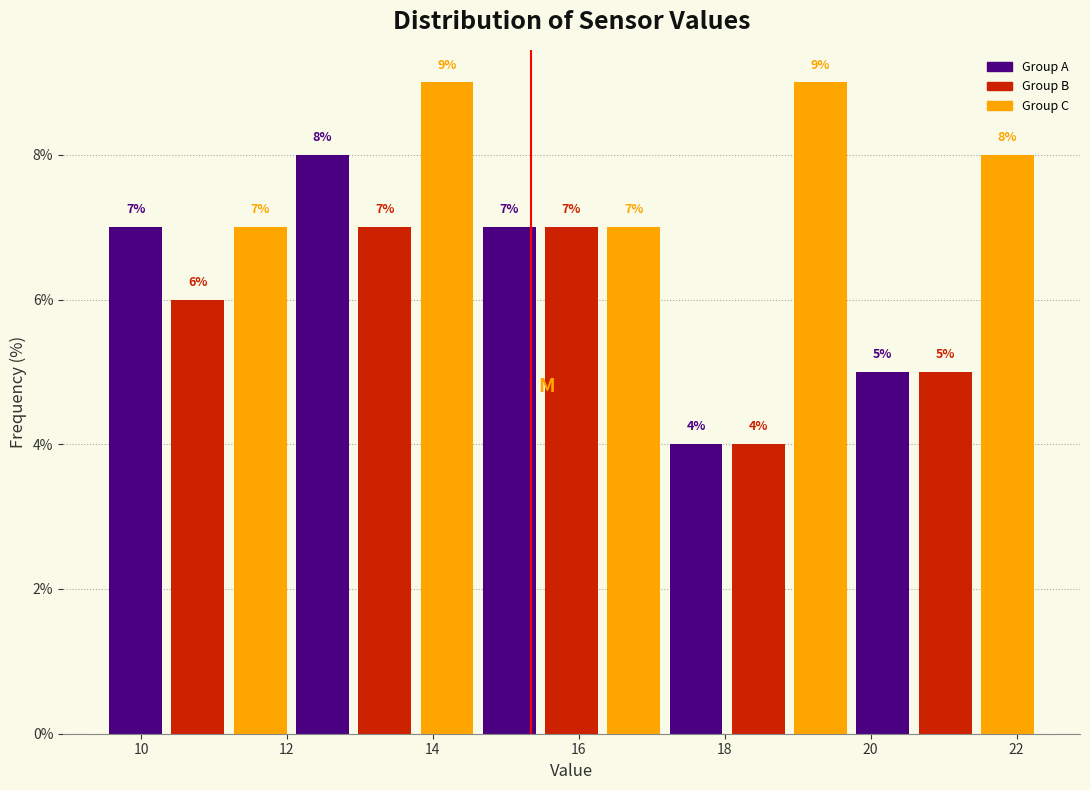

How tall is the bar that spans 18.8 to 19.8 on the x-axis? The bar edges are not printed on the chart, so give them approximately, as read against the axis.

9